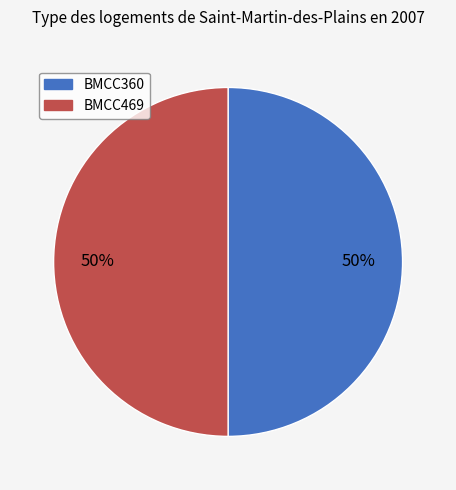

To the nearest percent, what percentage of the pie is BMCC469?

50%